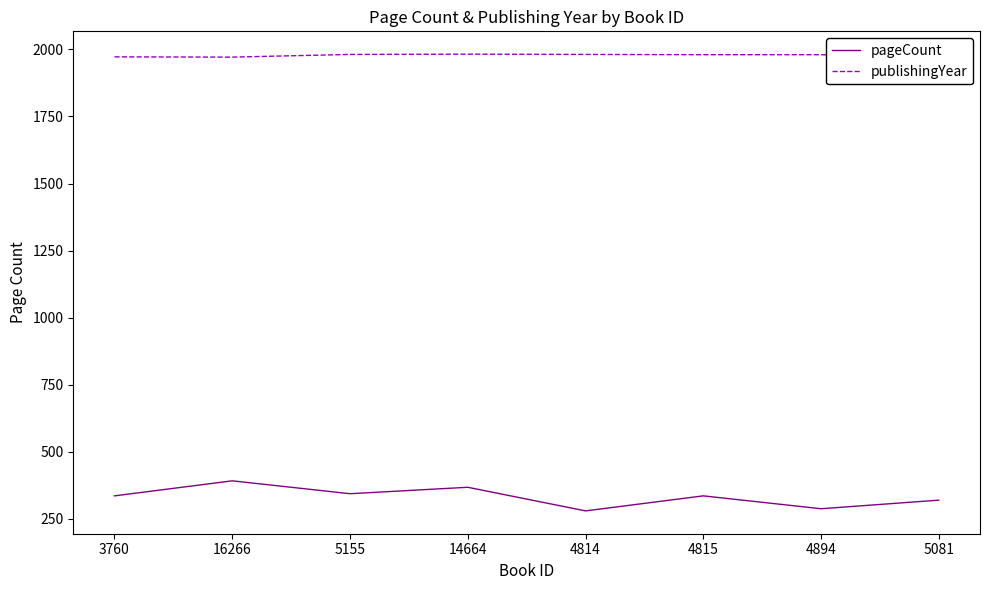

Rank the series by their average value, from highest to lowest.

publishingYear, pageCount